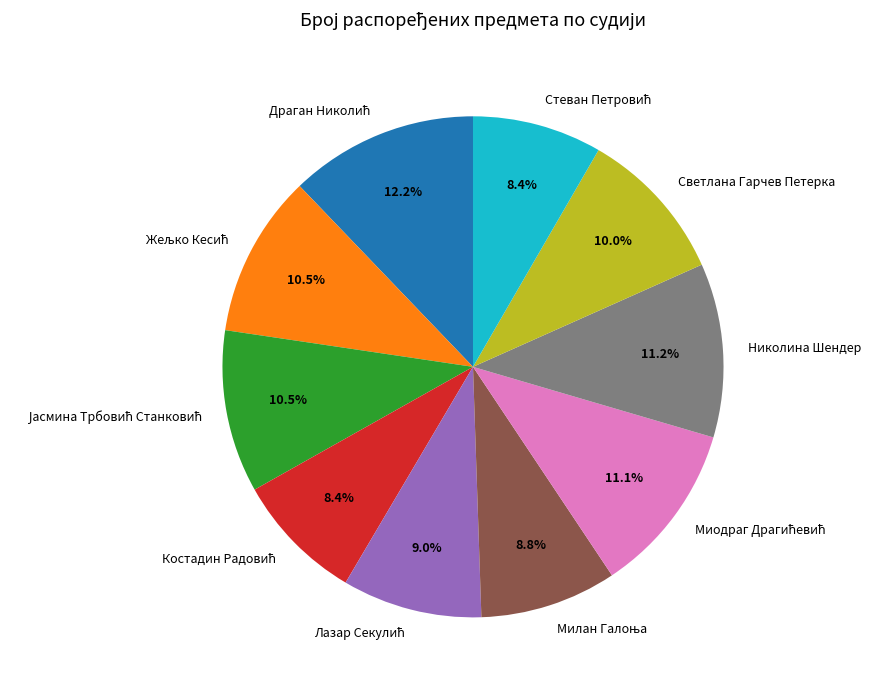

Is there any slice that represents more than half of the pie?

No